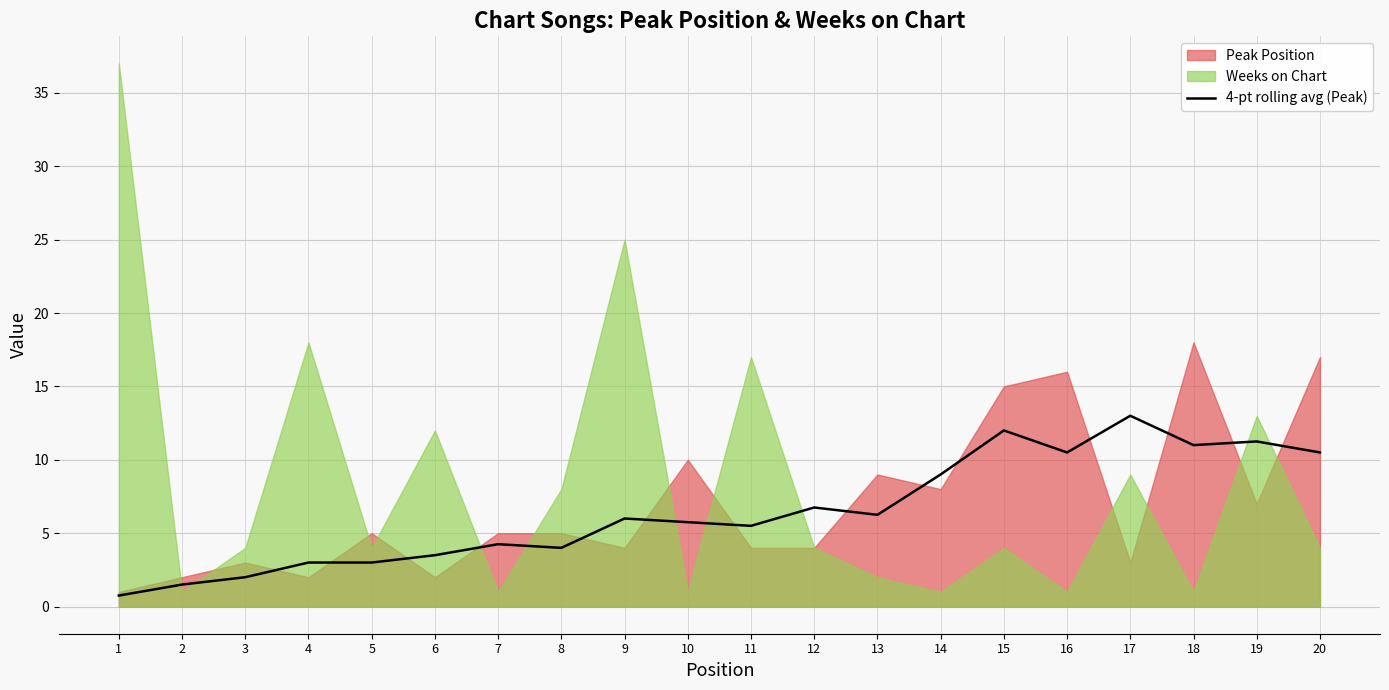

What is the average value?

6.5